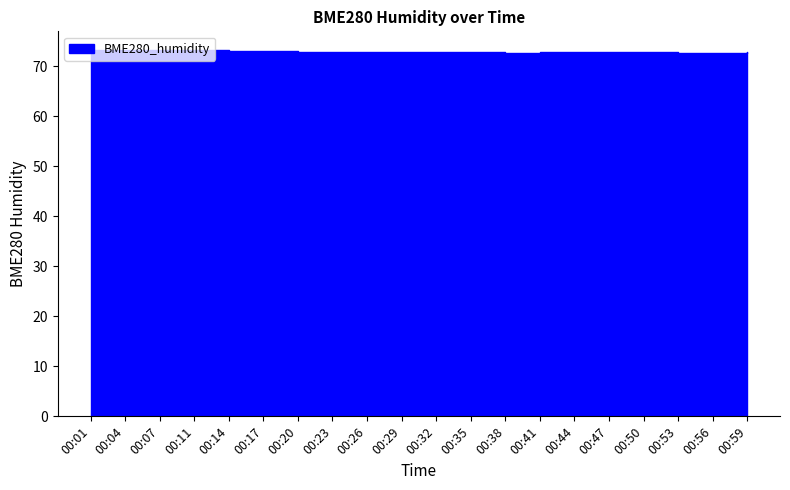

Where is the data nearest to the value 72?

00:56